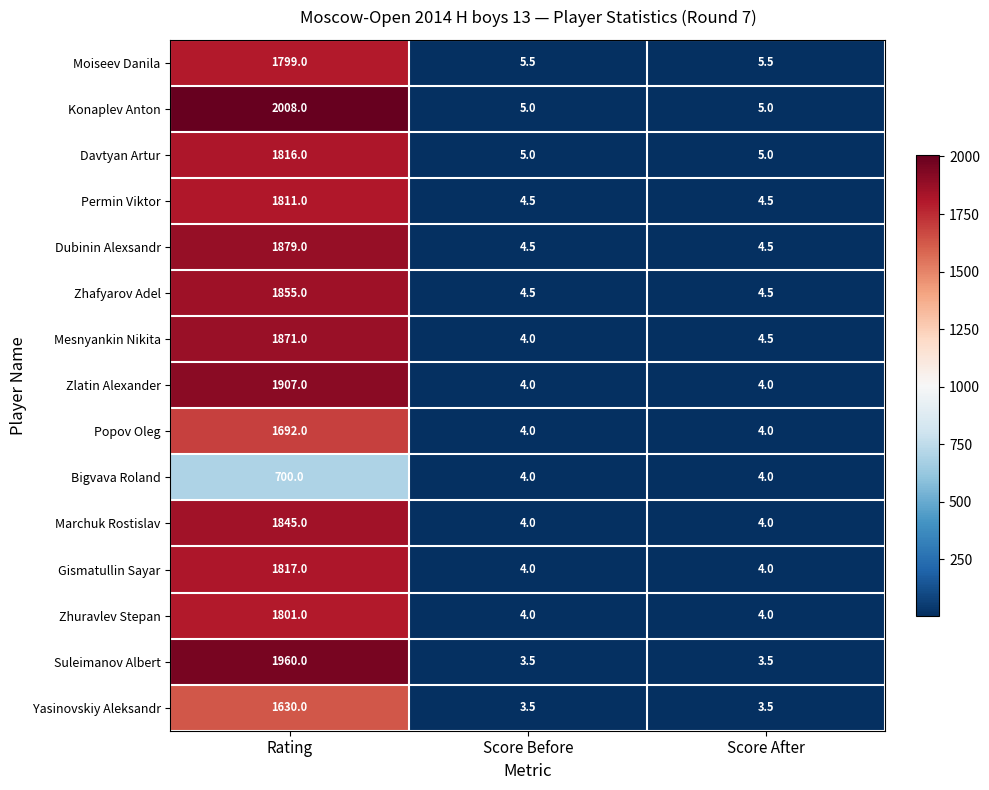

How many series are shown in this chart?

15